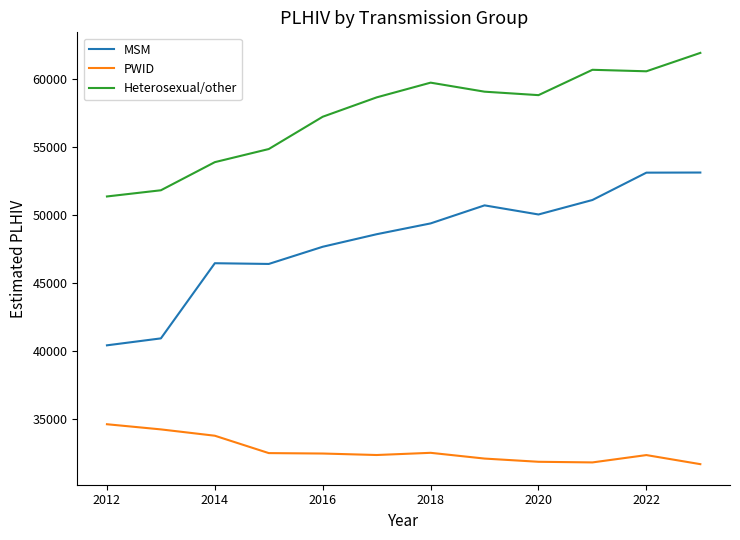

What is the minimum value for Heterosexual/other?

51363.6